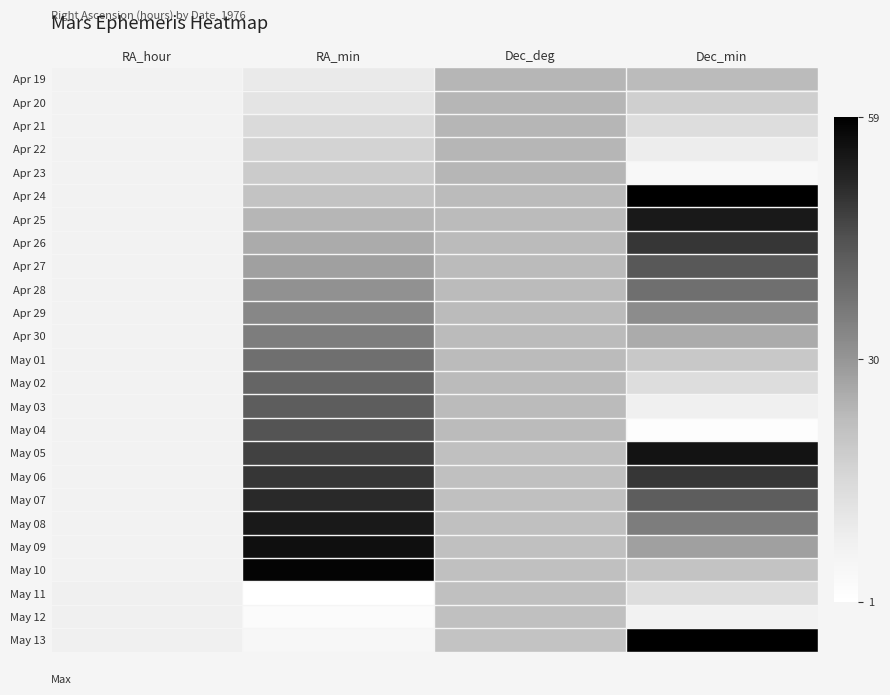

Which has a higher value, Dec_deg or Dec_min?

Dec_deg